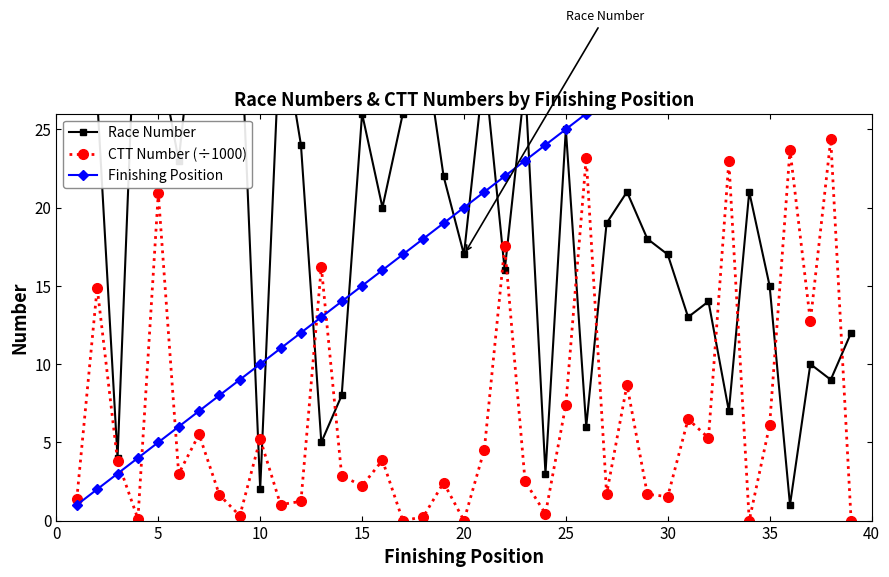

The CTT Number (÷1000) series shows 1.5 at 30. True or false?

True